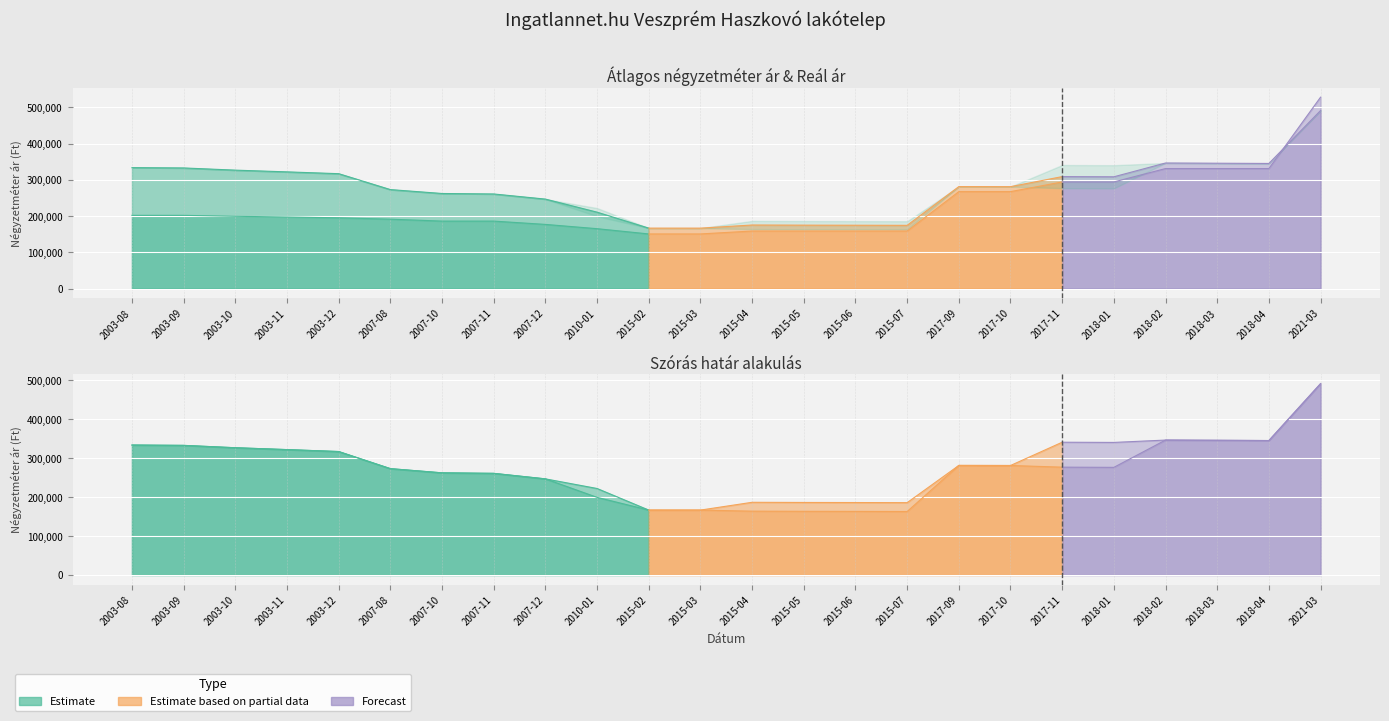

What is the label of the 23rd point from the left?

2018-04